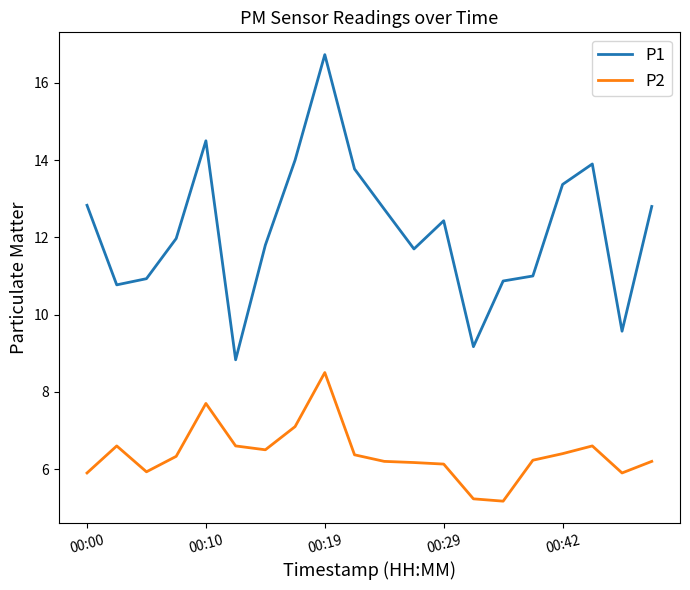

What is the minimum value shown in the chart?

5.2